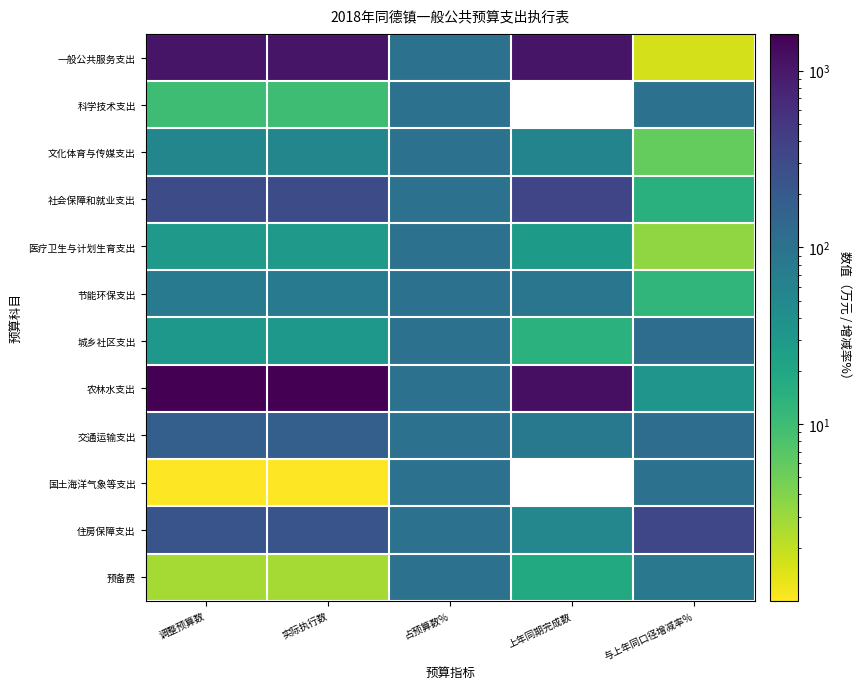

Between 实际执行数 and 与上年同口径增减率%, which is larger?

实际执行数